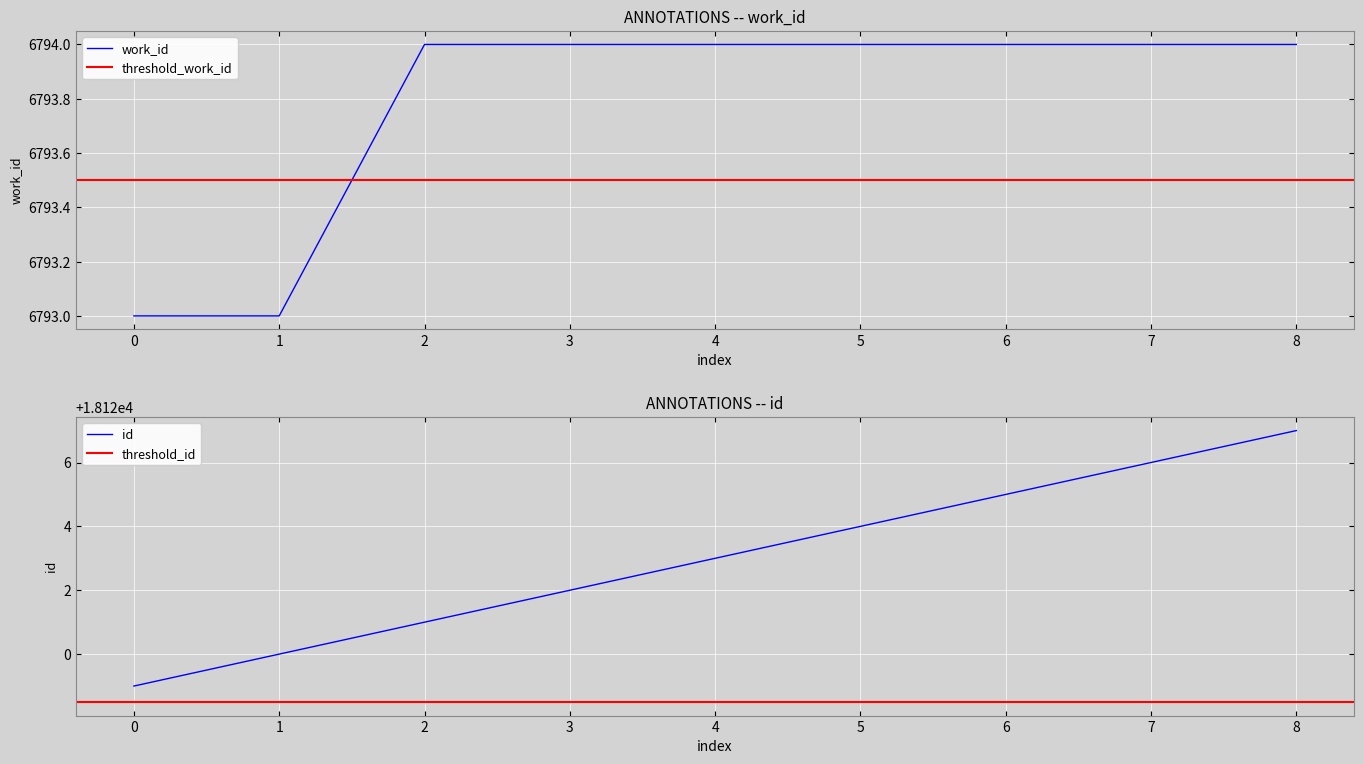

Rank the series by their maximum value, from lowest to highest.

work_id, id